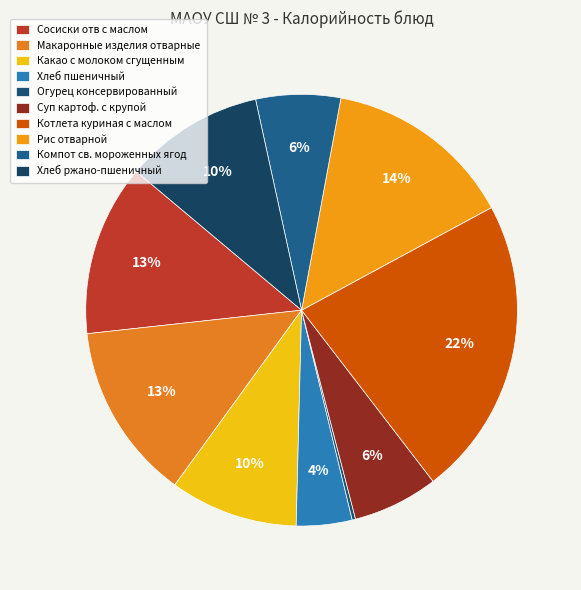

How many slices are in this pie chart?

10